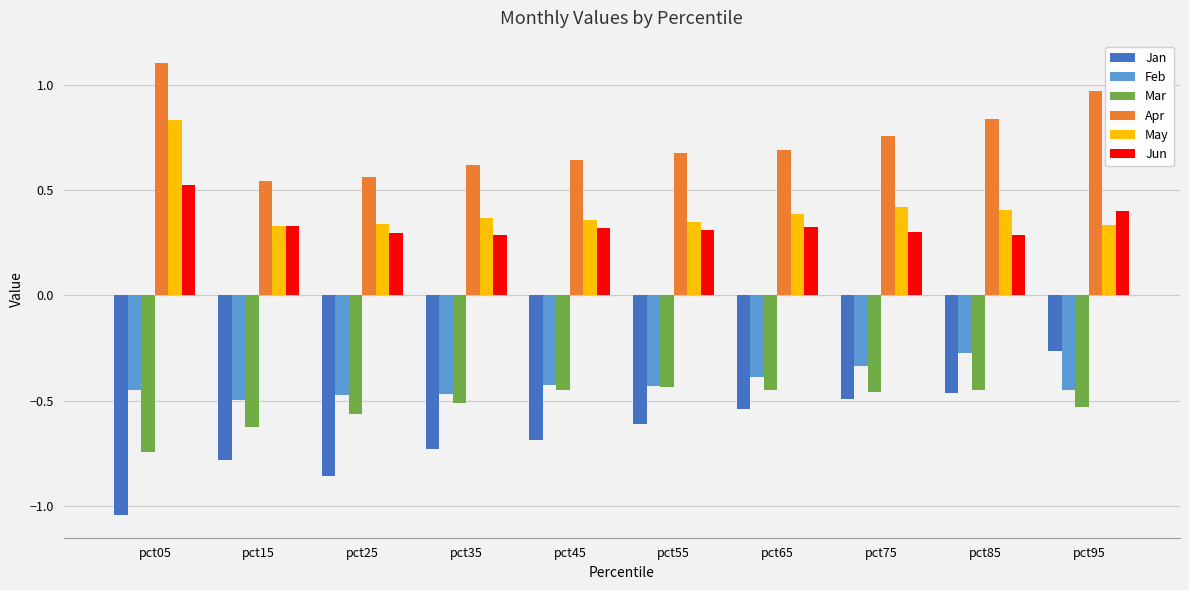

Which label corresponds to the largest value in the chart?

pct05